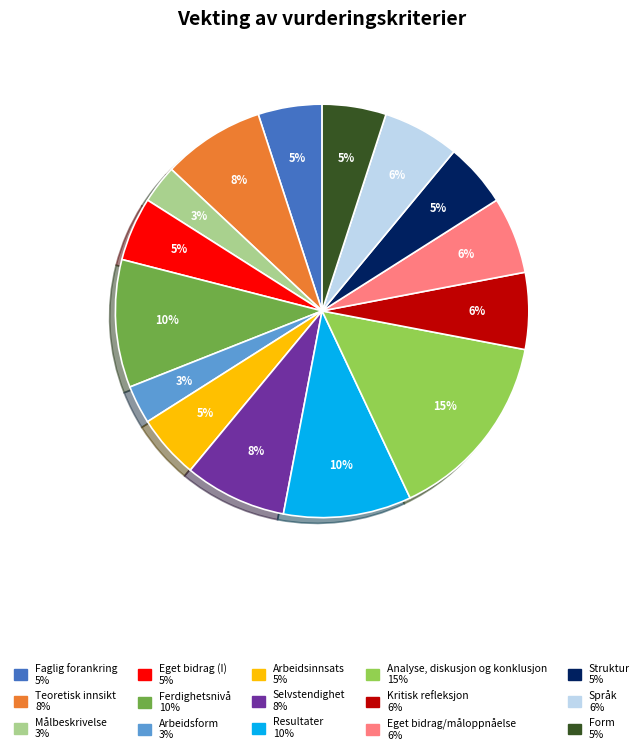

Is the sum of Struktur and Faglig forankring greater than half?

No